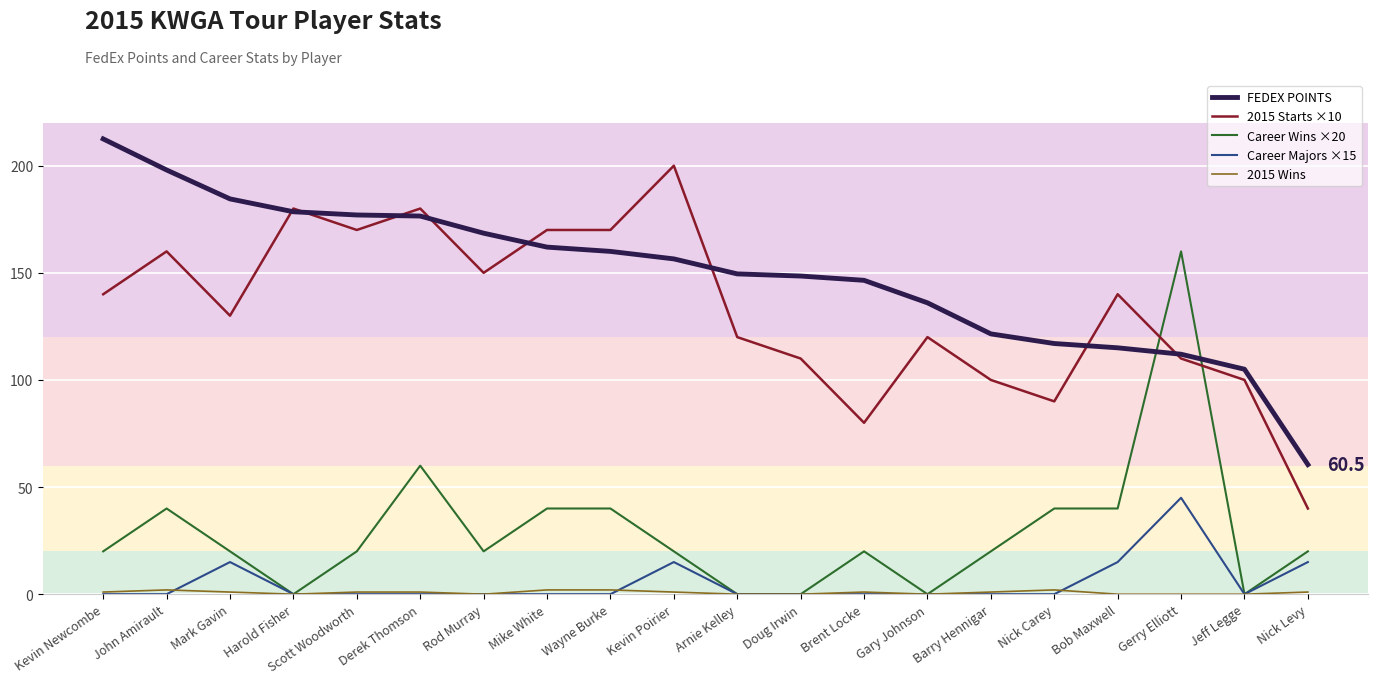

True or false: 2015 Starts ×10 has a value of 140.0 at Kevin Newcombe.

True